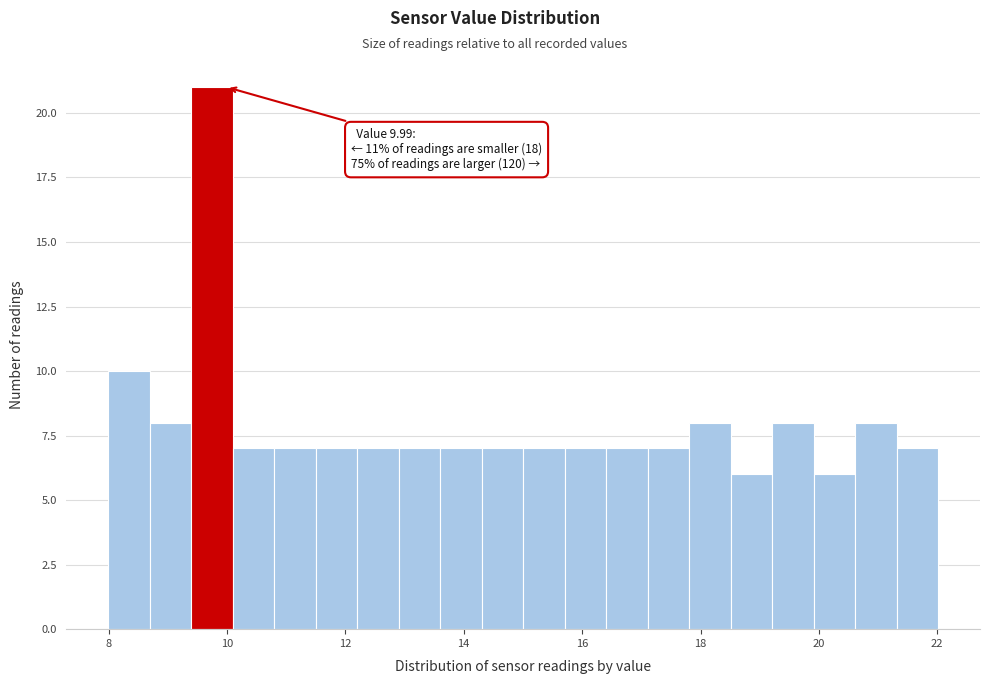

Read against the x-axis, roughly where is the centre of the tallest bar?

9.8